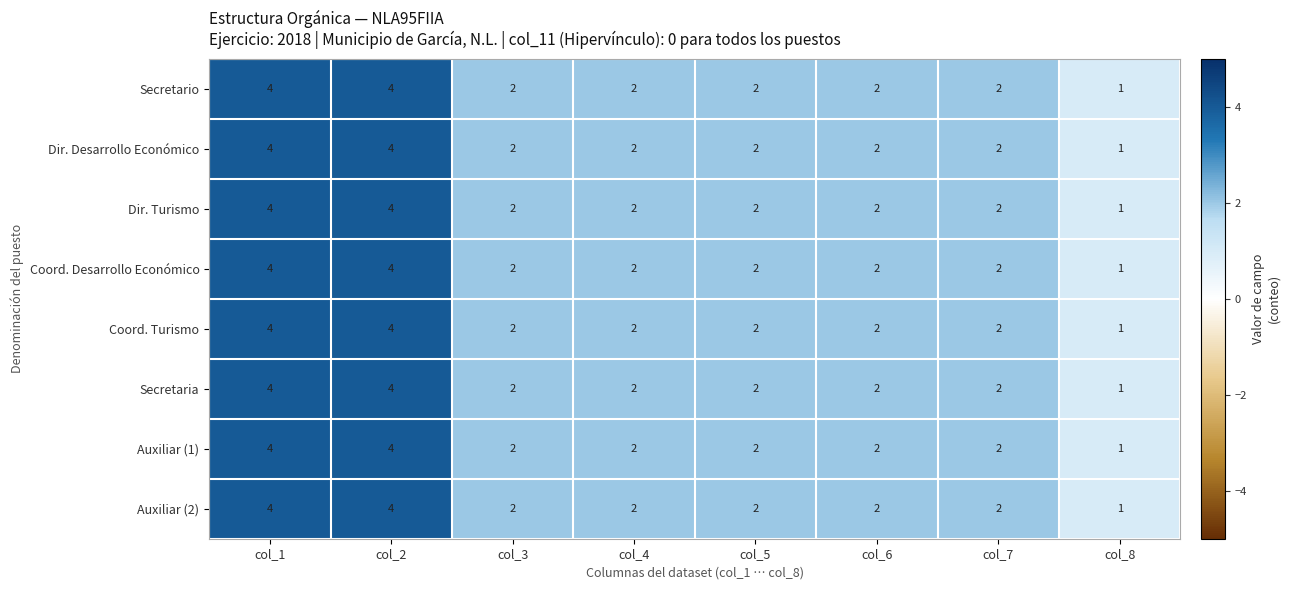

Count the number of data series in this chart.

8